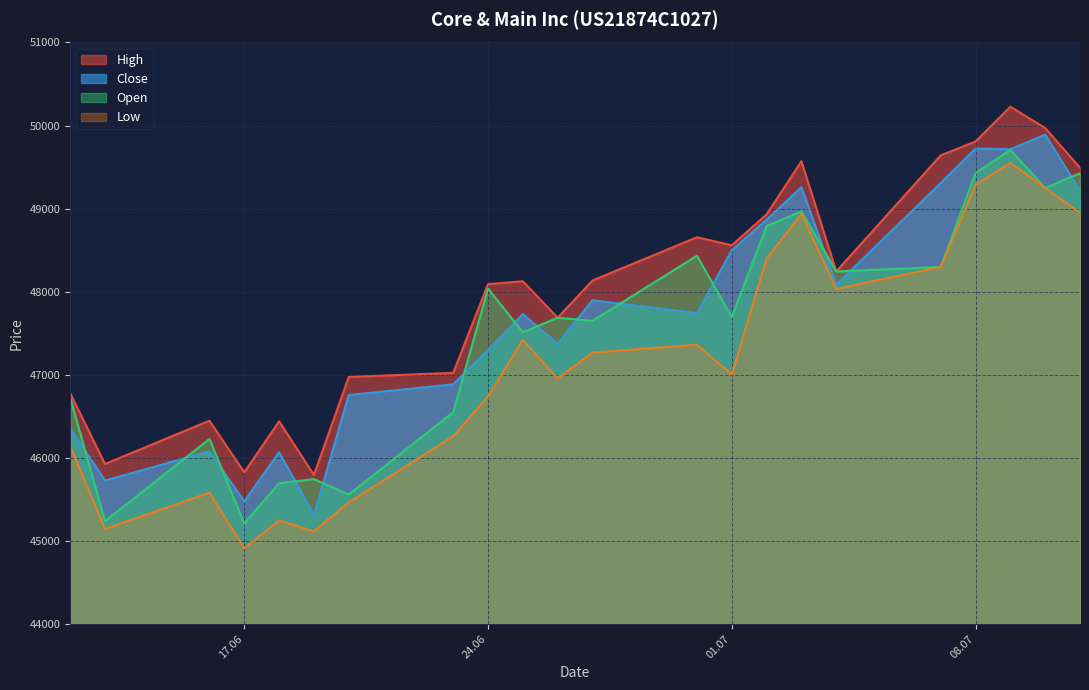

At how many categories does at least one series exceed 46560?

17